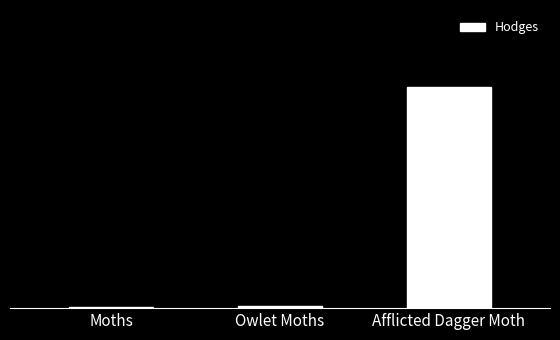

Which label corresponds to the smallest value in the chart?

Moths